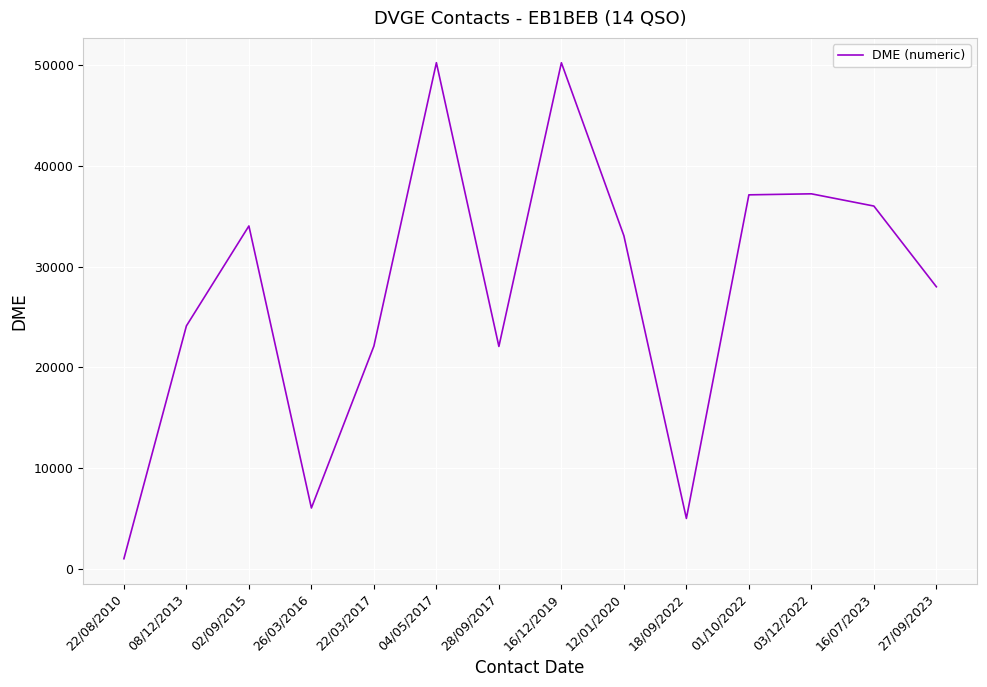

What is the difference between the maximum and minimum values?

49226